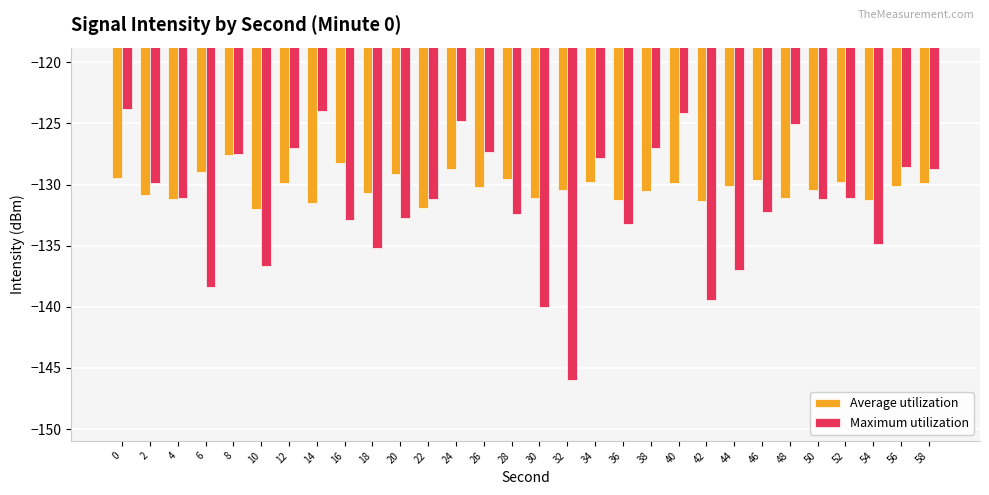

What is the sum of the Average utilization values at 26 and 10?

-262.3